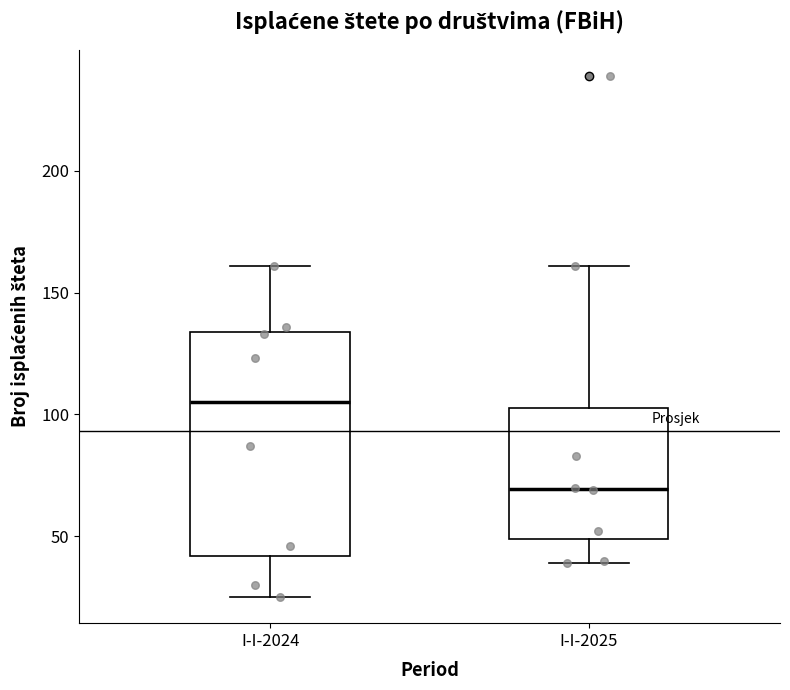

Reading left to right, transcribe this box plot: for each box, give where its median line is, the range the box spans, and where its two whiskers end, as read against the y-axis. The values are not printed on the chart, so give them approximately, as read against the axis.

I-I-2024: median 105, box 40 to 135, whiskers 25 to 160
I-I-2025: median 70, box 50 to 105, whiskers 40 to 160